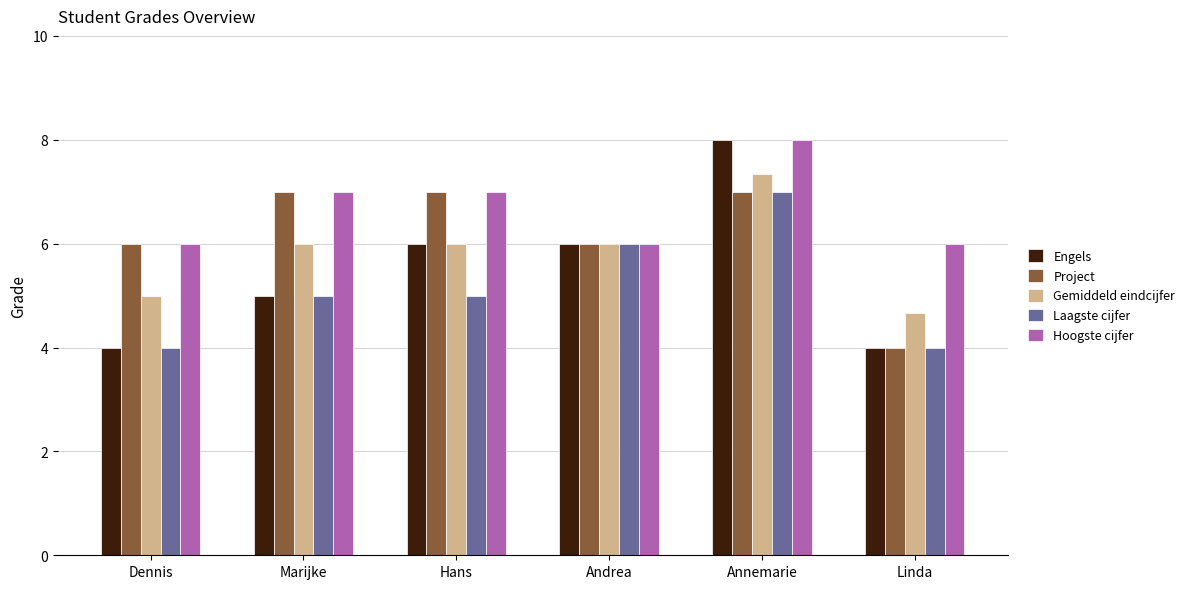

The value of Hoogste cijfer at Hans is 9.7. True or false?

False